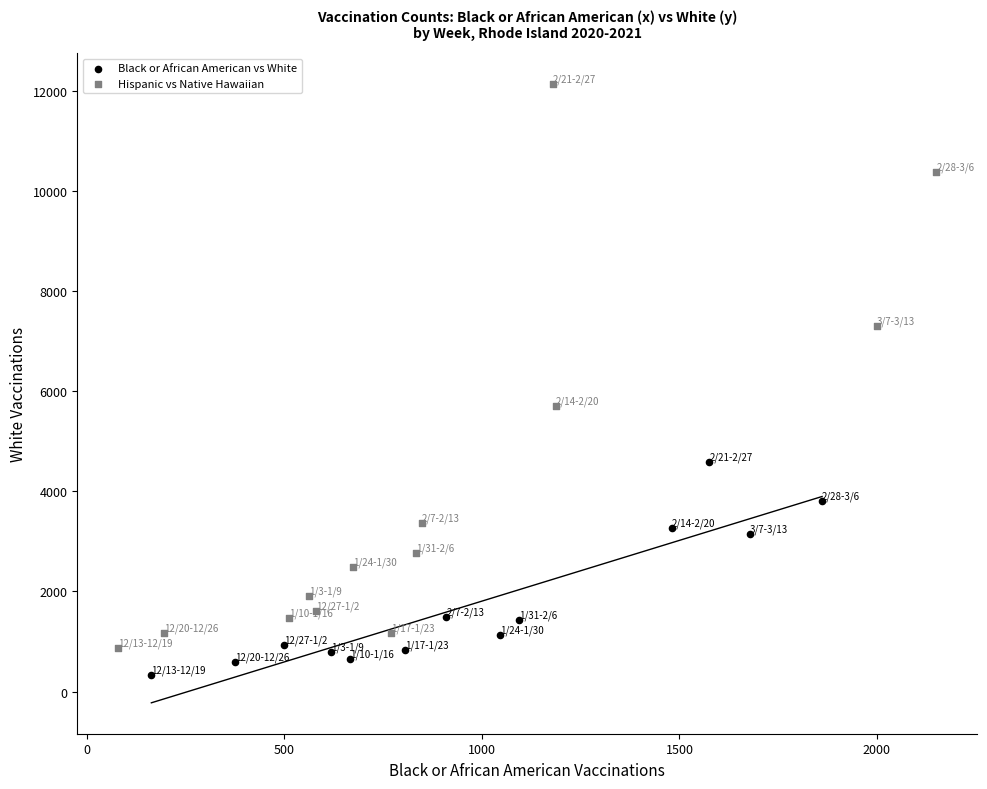

Which series has the widest spread of Y values?

Hispanic vs Native Hawaiian